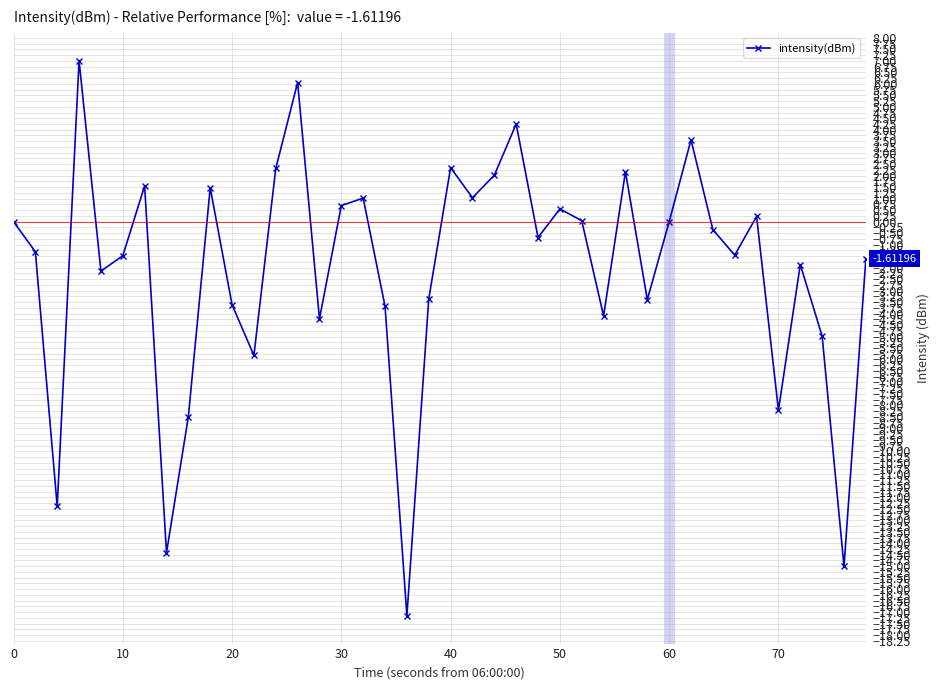

What is the value of the 9th point from the left?

-8.5